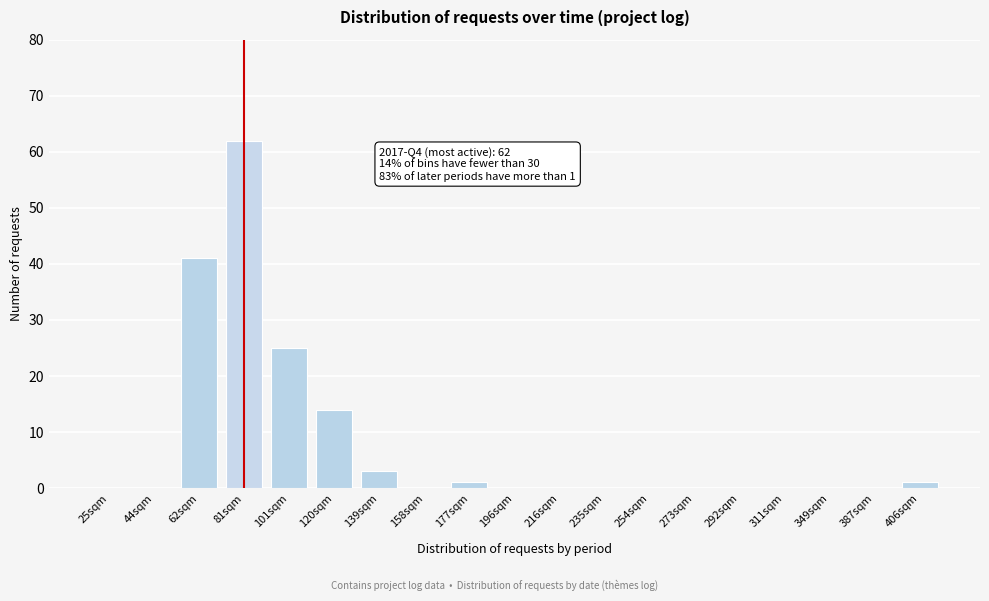

Reading left to right, extract all data points from this chart.

25sqm=0	44sqm=0	62sqm=41	81sqm=62	101sqm=25	120sqm=14	139sqm=3	158sqm=0	177sqm=1	196sqm=0	216sqm=0	235sqm=0	254sqm=0	273sqm=0	292sqm=0	311sqm=0	349sqm=0	387sqm=0	406sqm=1